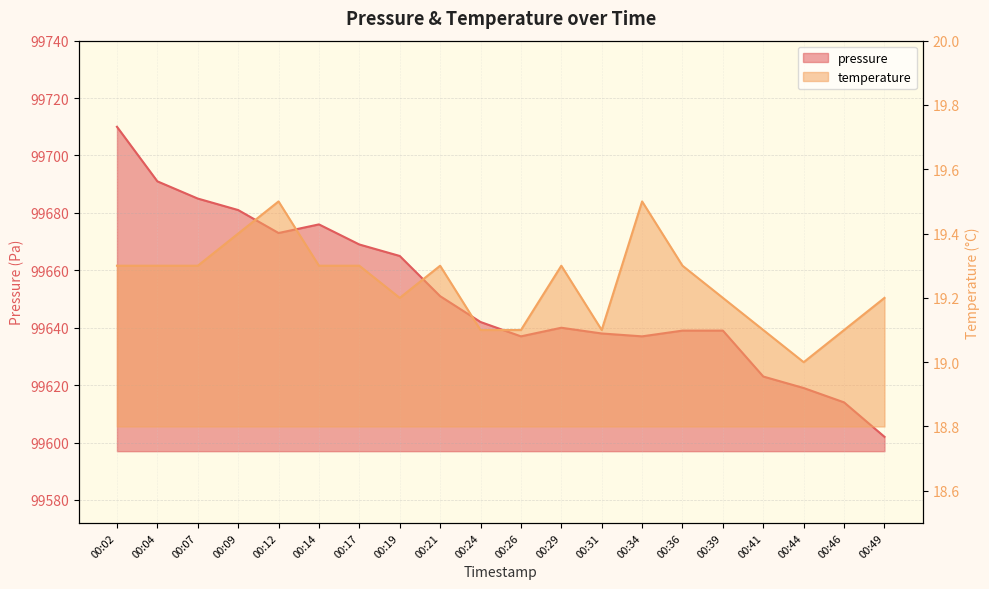

How many interior local peaks does the temperature series have?

4